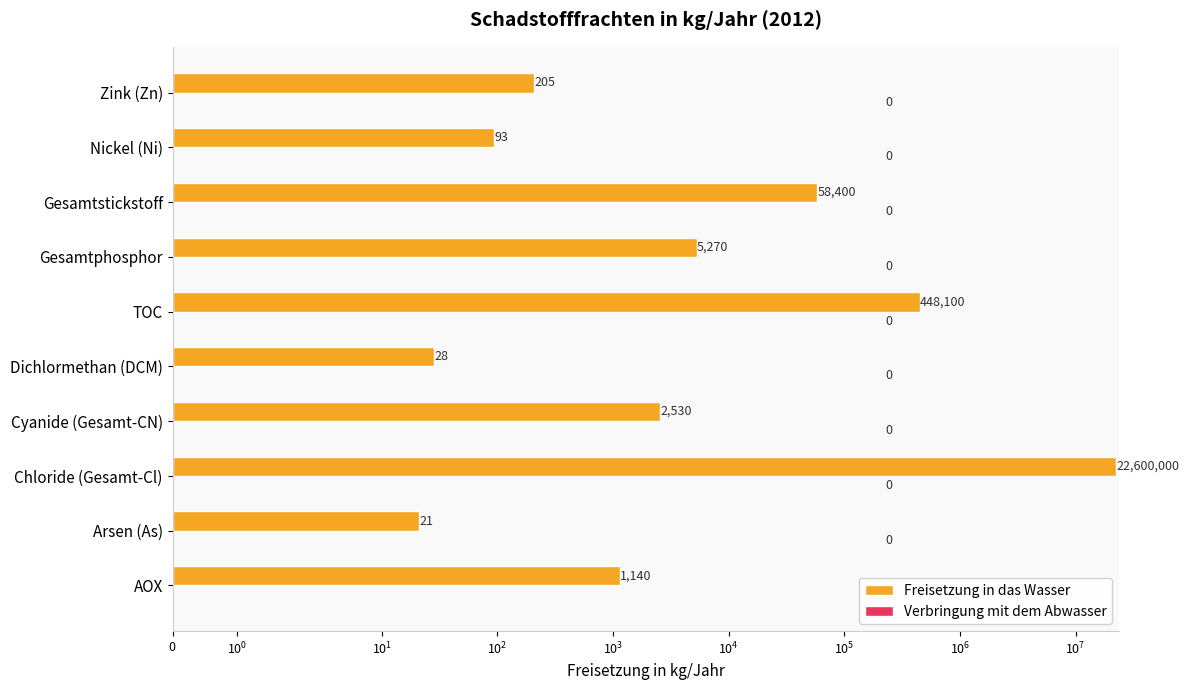

How many data points does each series have?

10